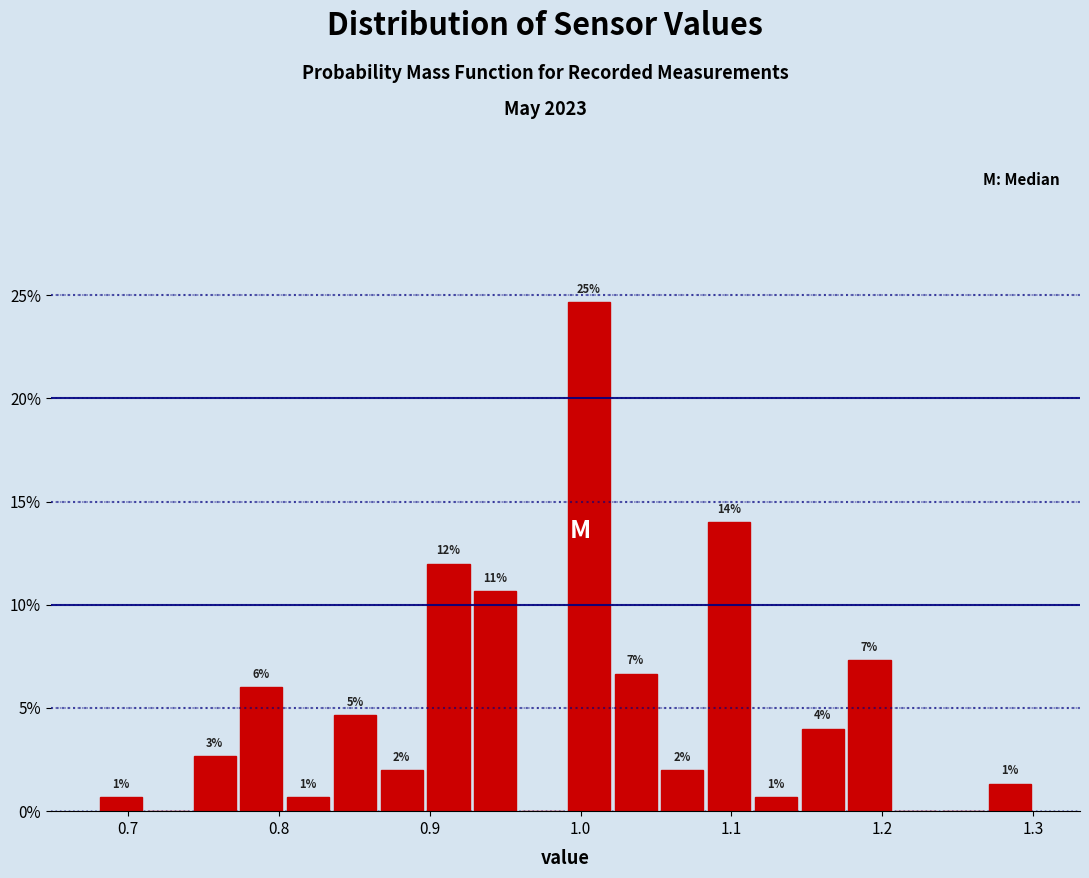

Around what value on the x-axis is the tallest bar? Give the approximate position of its centre, as read against the axis.

1.01